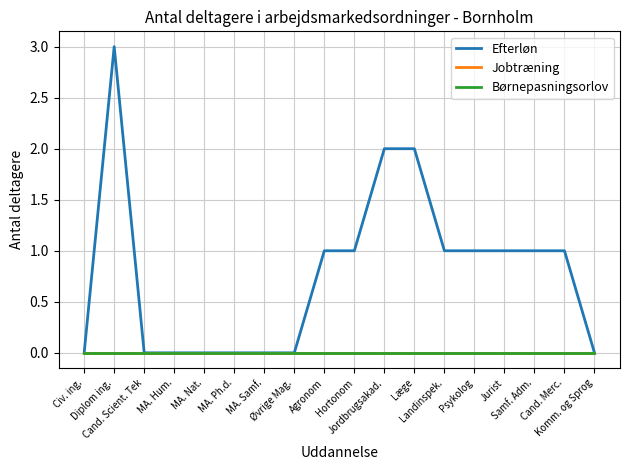

Does the chart have visible grid lines?

Yes